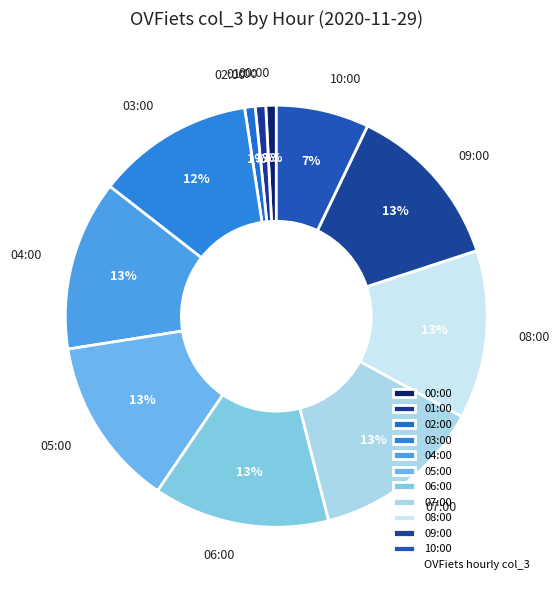

To the nearest percent, what is the difference between the 10:00 and 09:00 slice percentages?

6%